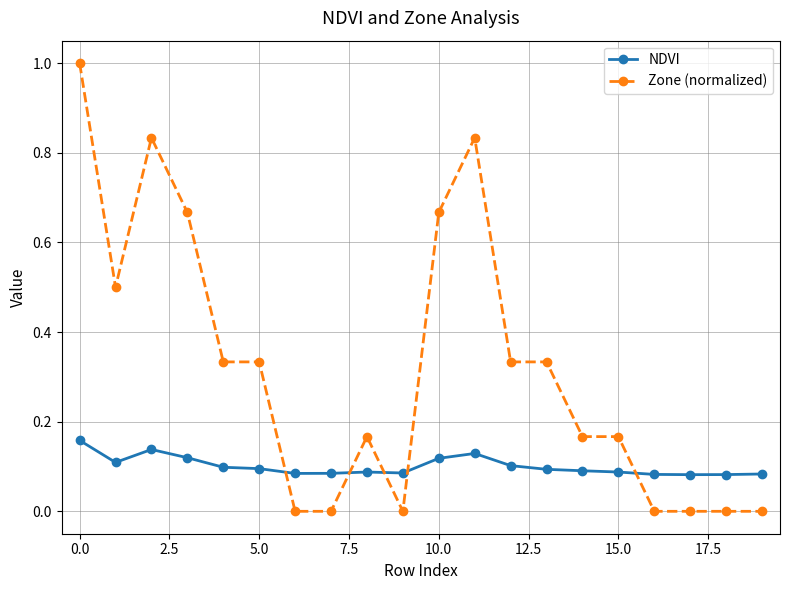

What is the maximum value for Zone (normalized)?

1.0